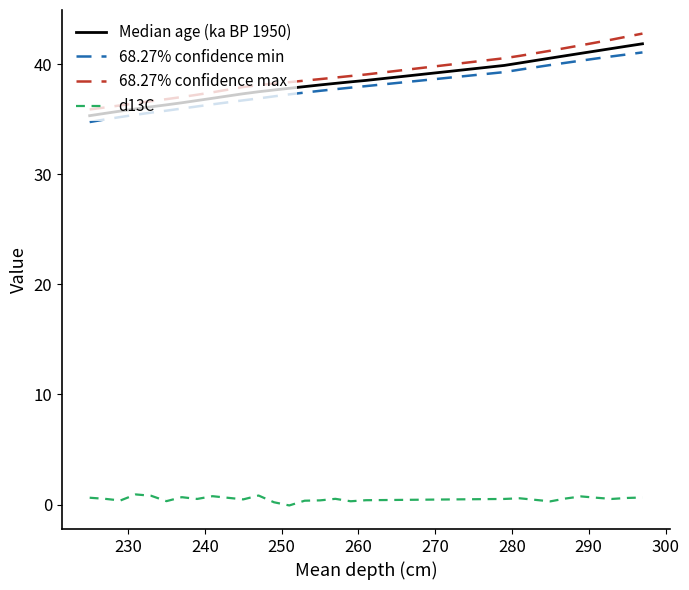

True or false: d13C and 68.27% confidence min intersect in this chart.

False